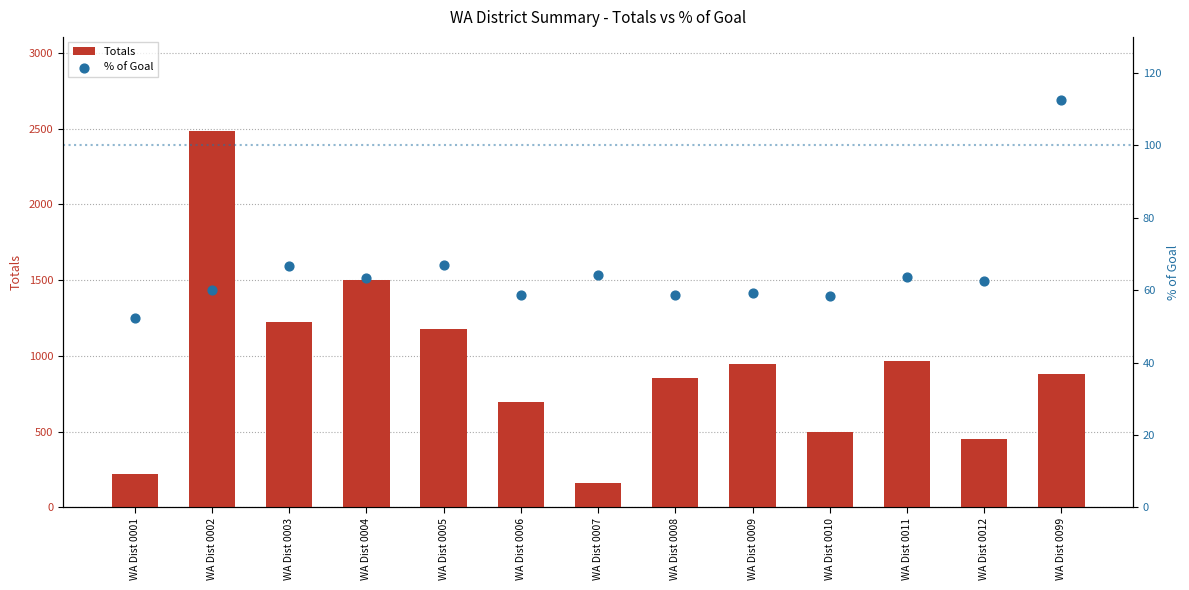

At which category is the sum across all series the highest?

WA Dist 0002